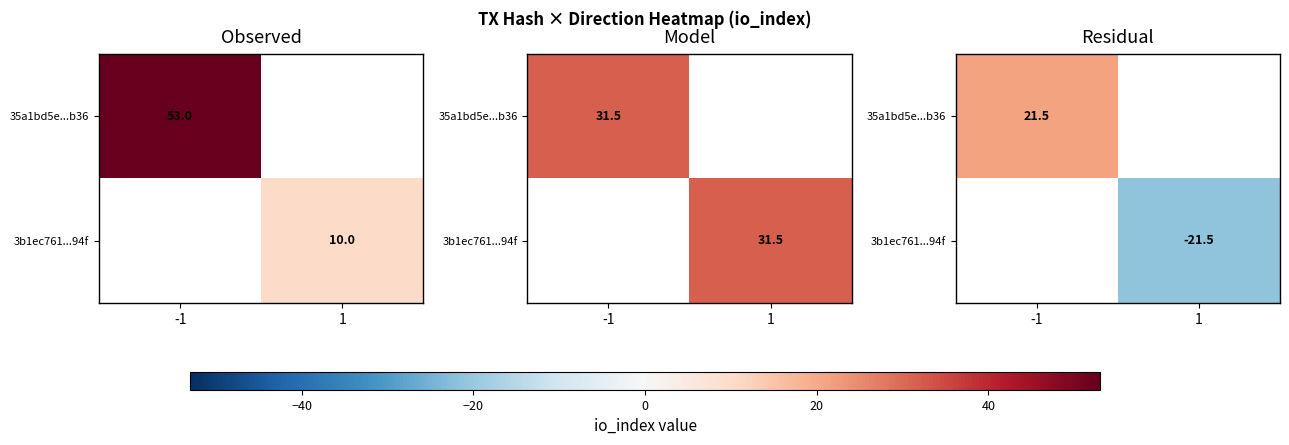

Is the value of 3b1ec761...94f at -1 greater than the value of 35a1bd5e...b36 at 1?

No